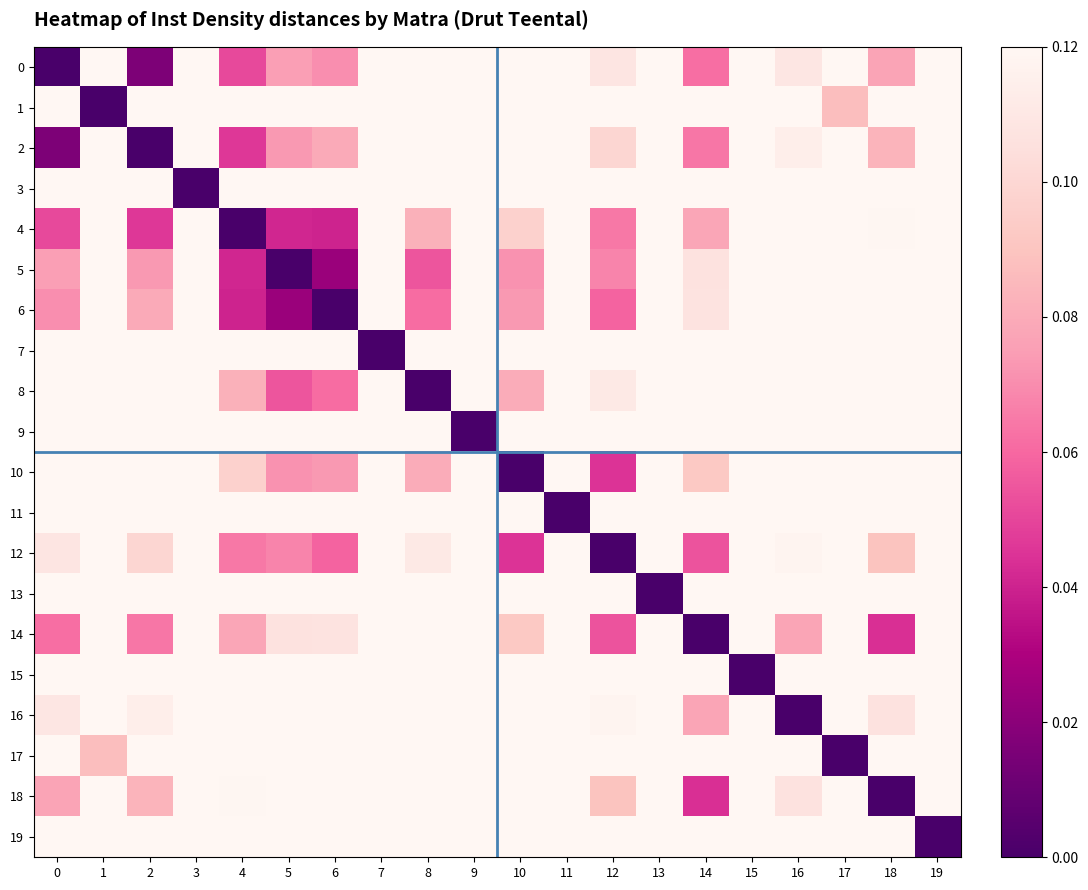

What is the total value across all series at 10?

2.0